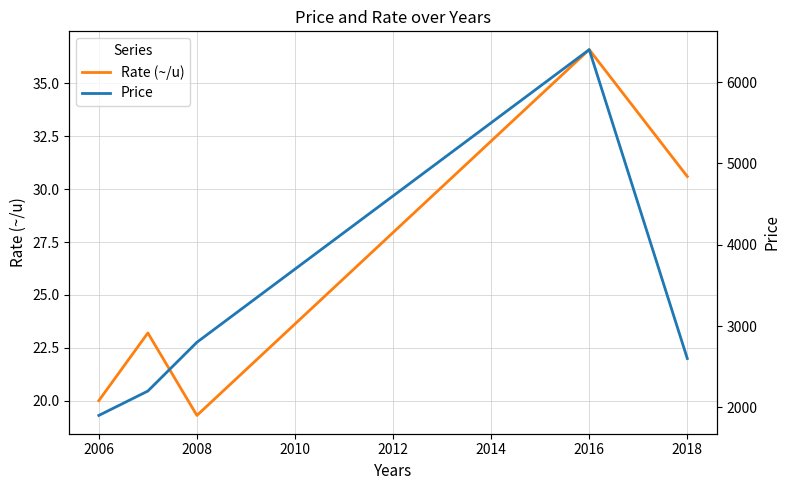

In Rate (~/u), how many points are higher than both neighbors (excluding endpoints)?

2